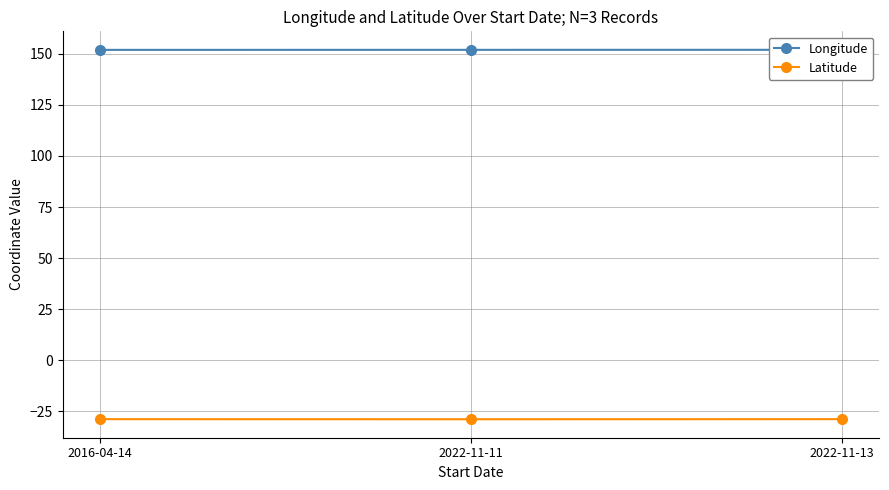

Rank the series at 2022-11-13 from highest to lowest value.

Longitude, Latitude